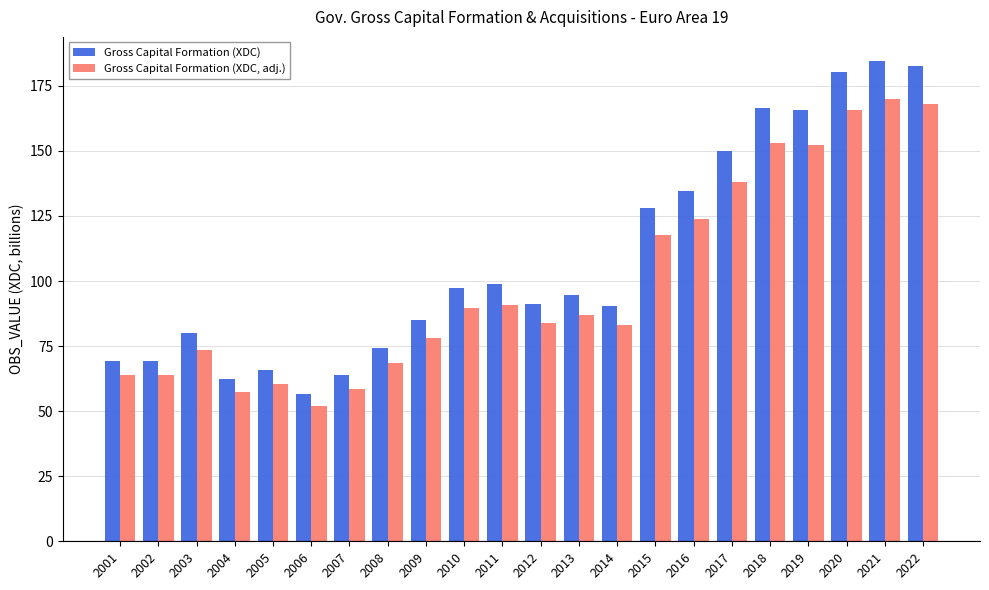

What is the value of the Gross Capital Formation (XDC) bar at the 8th from the left?

74.3